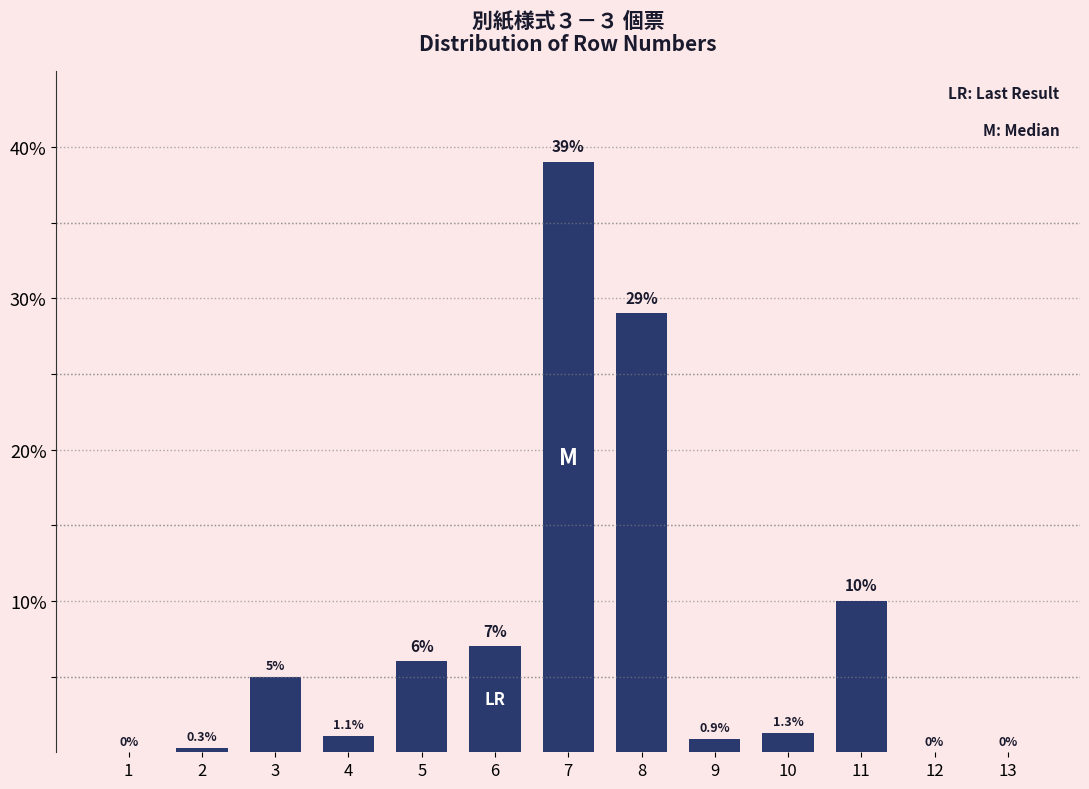

Reading right to left, list all the values displayed in this chart.

13=0.0	12=0.0	11=10.0	10=1.3	9=0.9	8=29.0	7=39.0	6=7.0	5=6.0	4=1.1	3=5.0	2=0.3	1=0.0